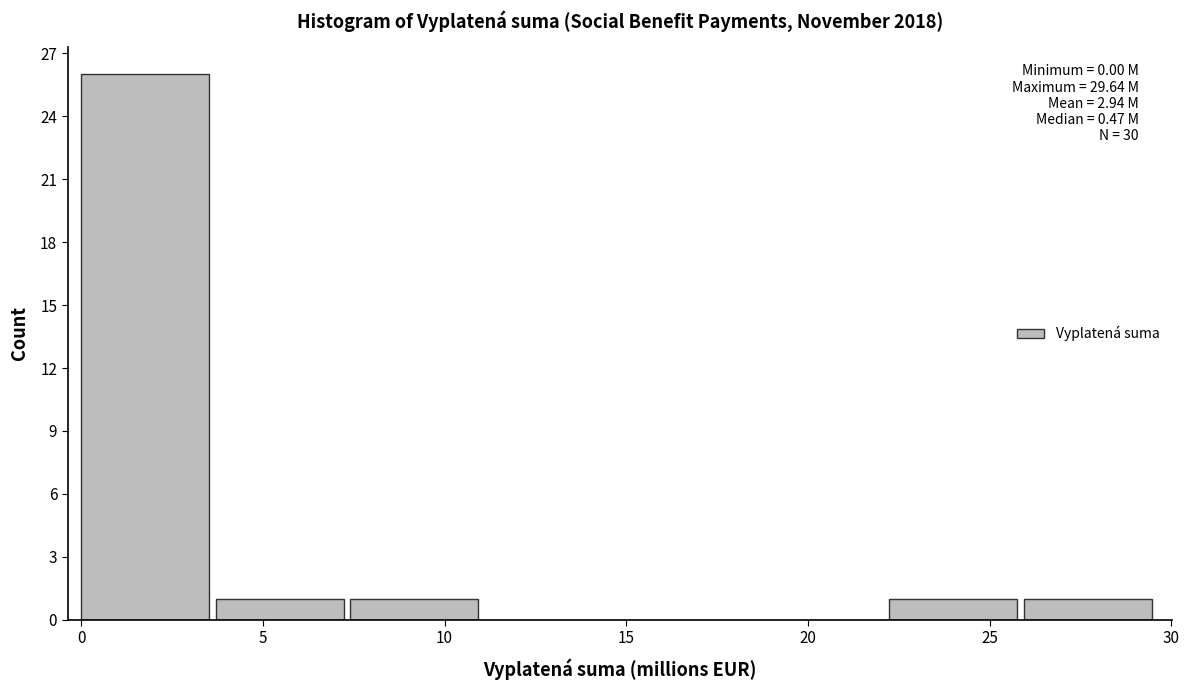

Which range on the x-axis has the tallest bar?

0.0 to 3.5